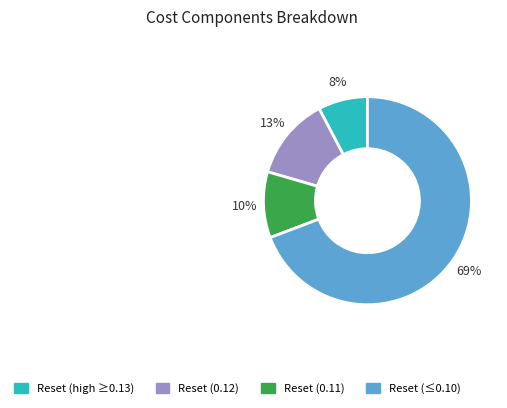

To the nearest percent, what is the average slice percentage?

25%